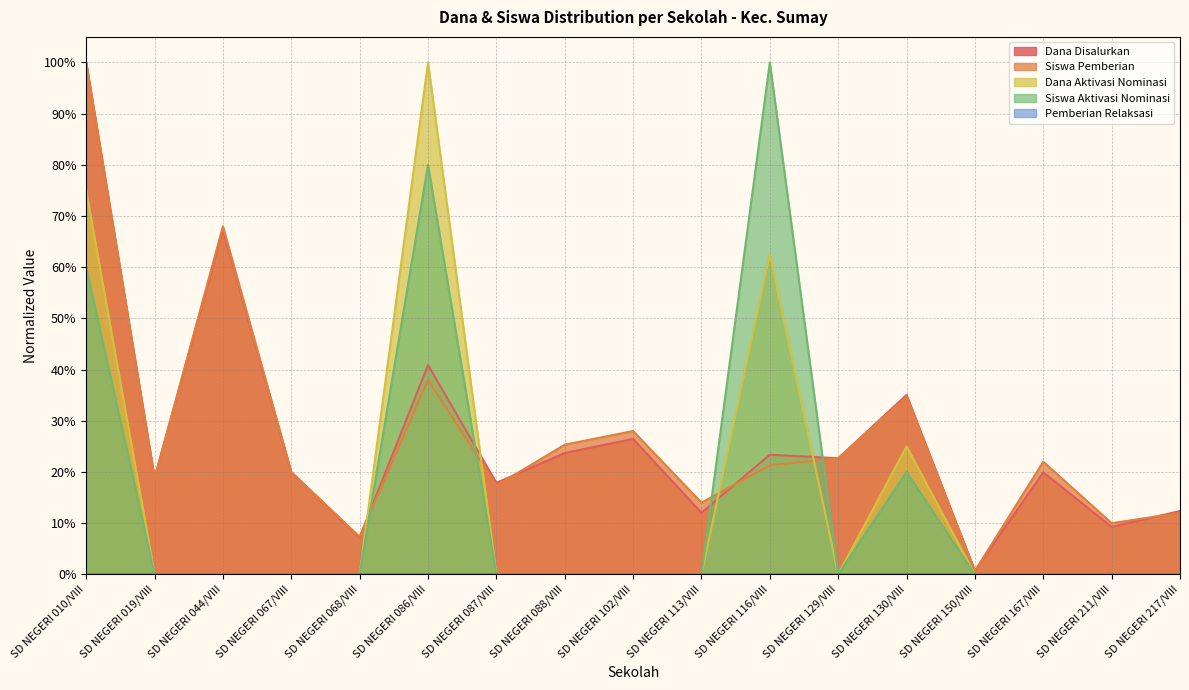

What is the sum of all Siswa Pemberian values?

4.6